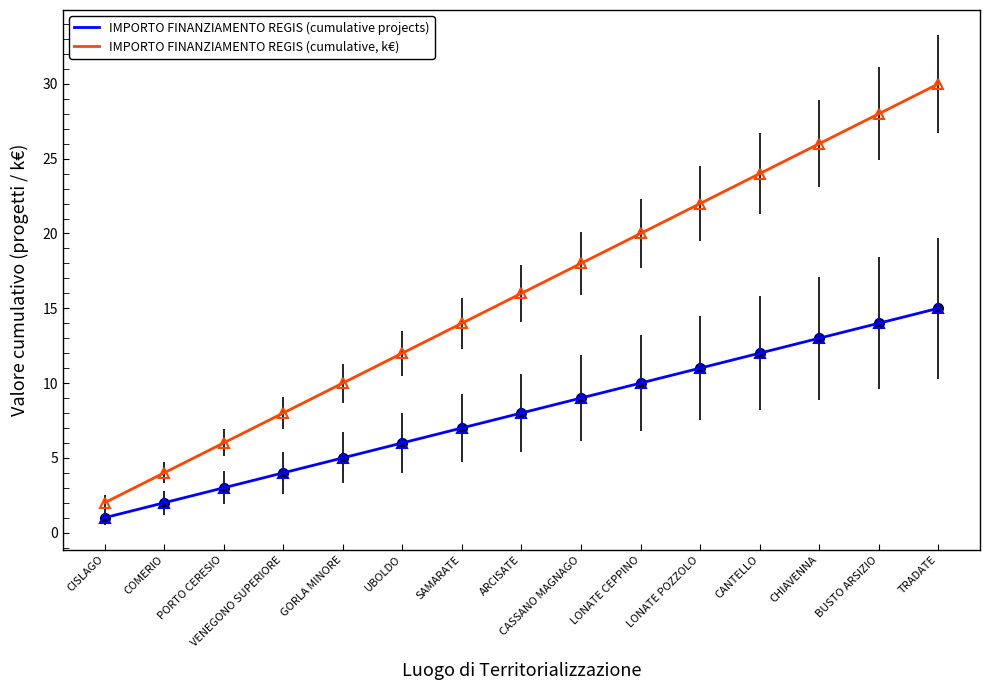

Rank the series at COMERIO from lowest to highest value.

IMPORTO FINANZIAMENTO REGIS (cumulative projects), IMPORTO FINANZIAMENTO REGIS (cumulative, k€)